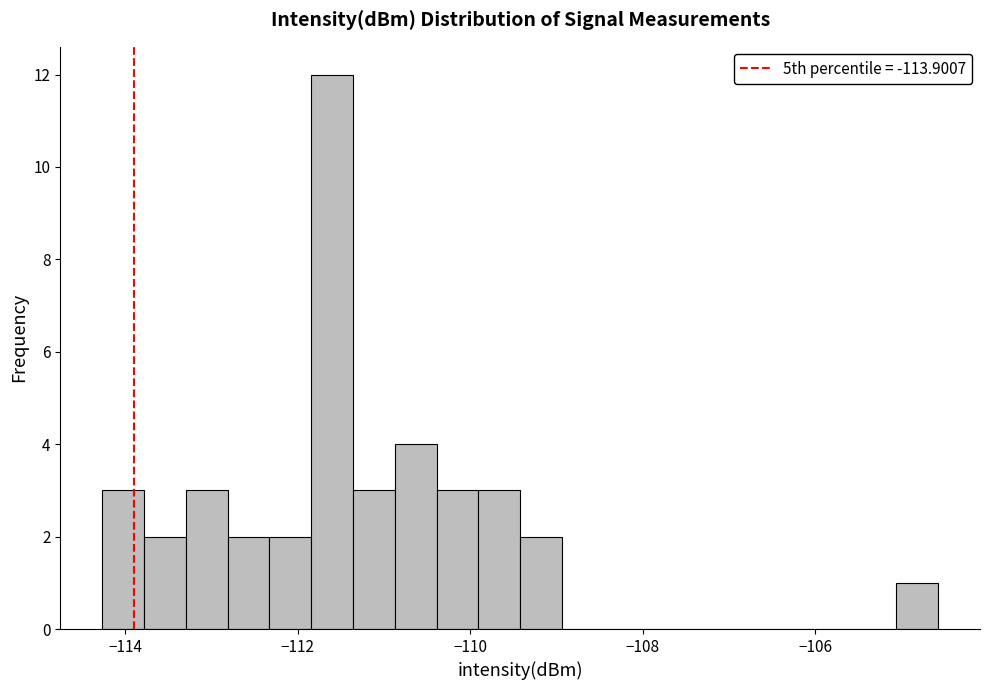

Read against the x-axis, roughly where is the centre of the tallest bar?

-111.6